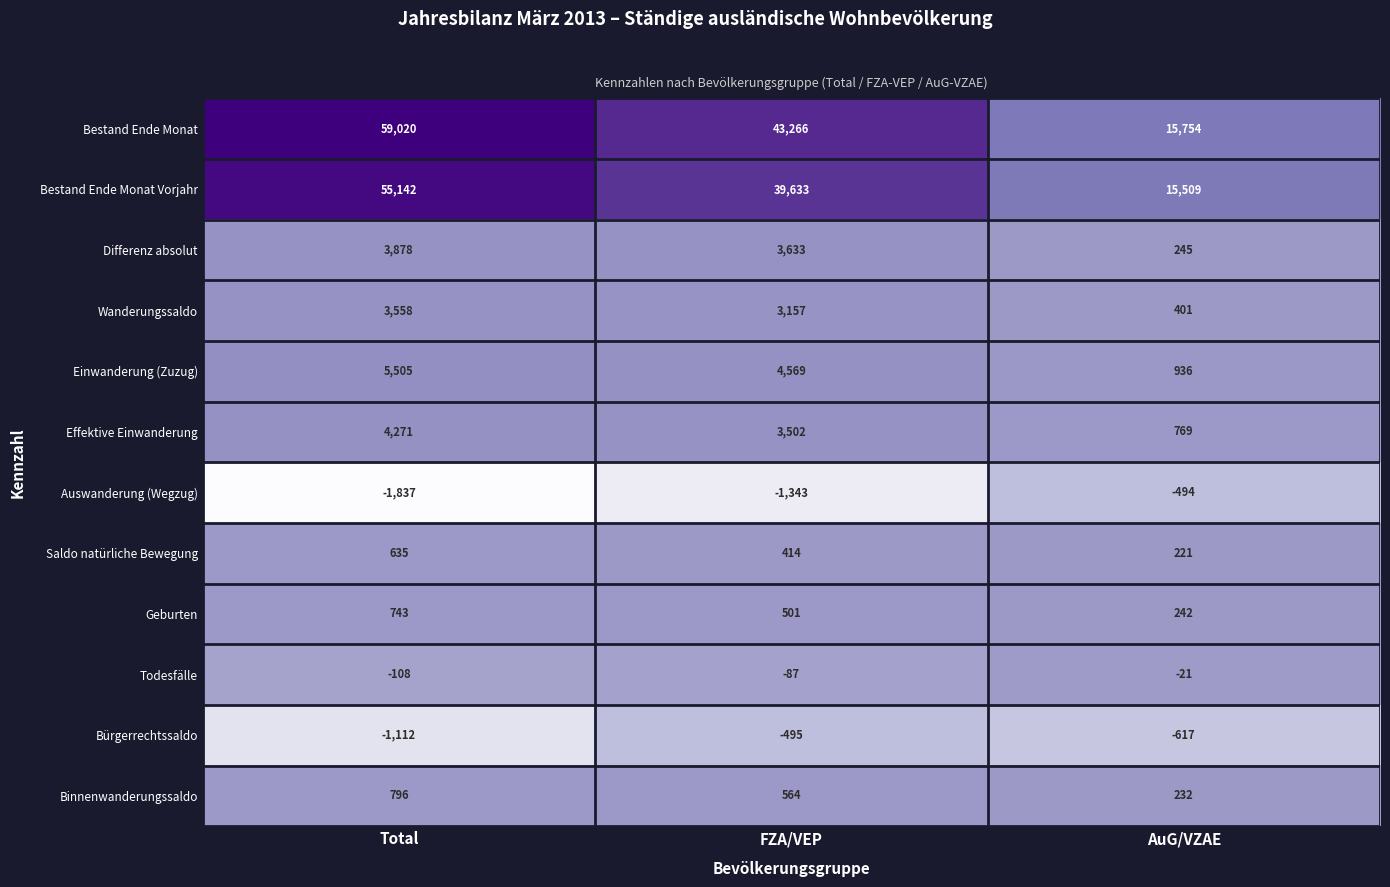

What is the difference between the maximum and second lowest values in the Geburten series?

242